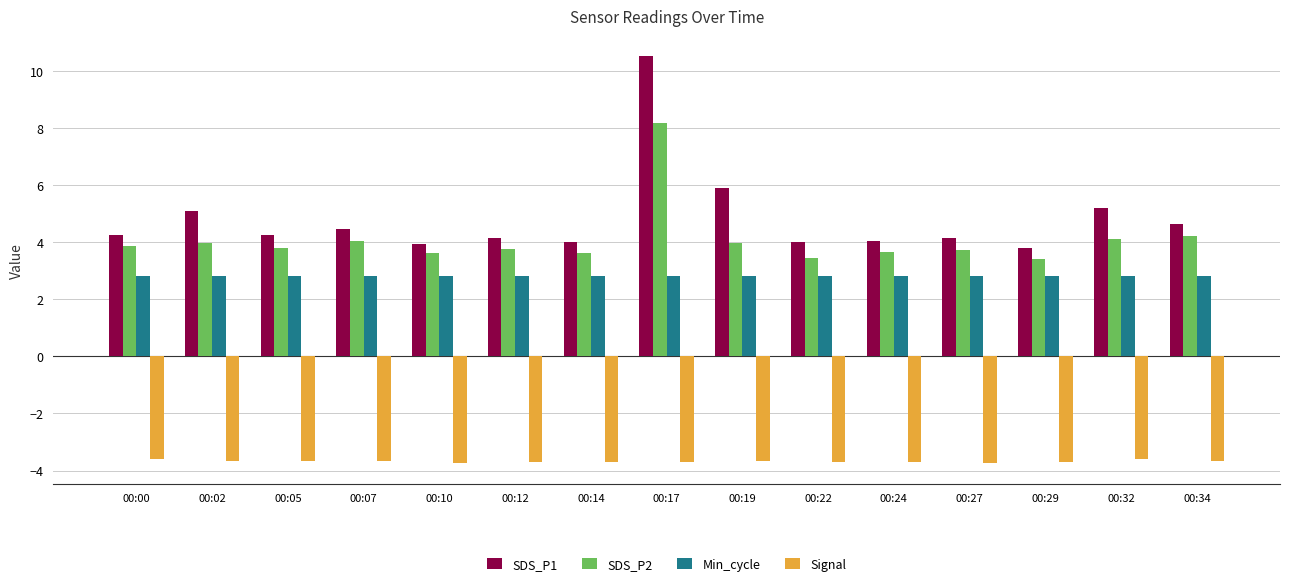

What is the sum of the Signal values at 00:00 and 00:27?

-7.3